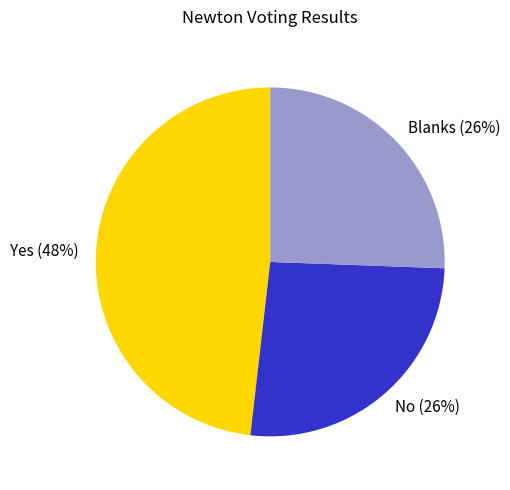

To the nearest percent, what is the combined percentage of Blanks and Yes?

74%